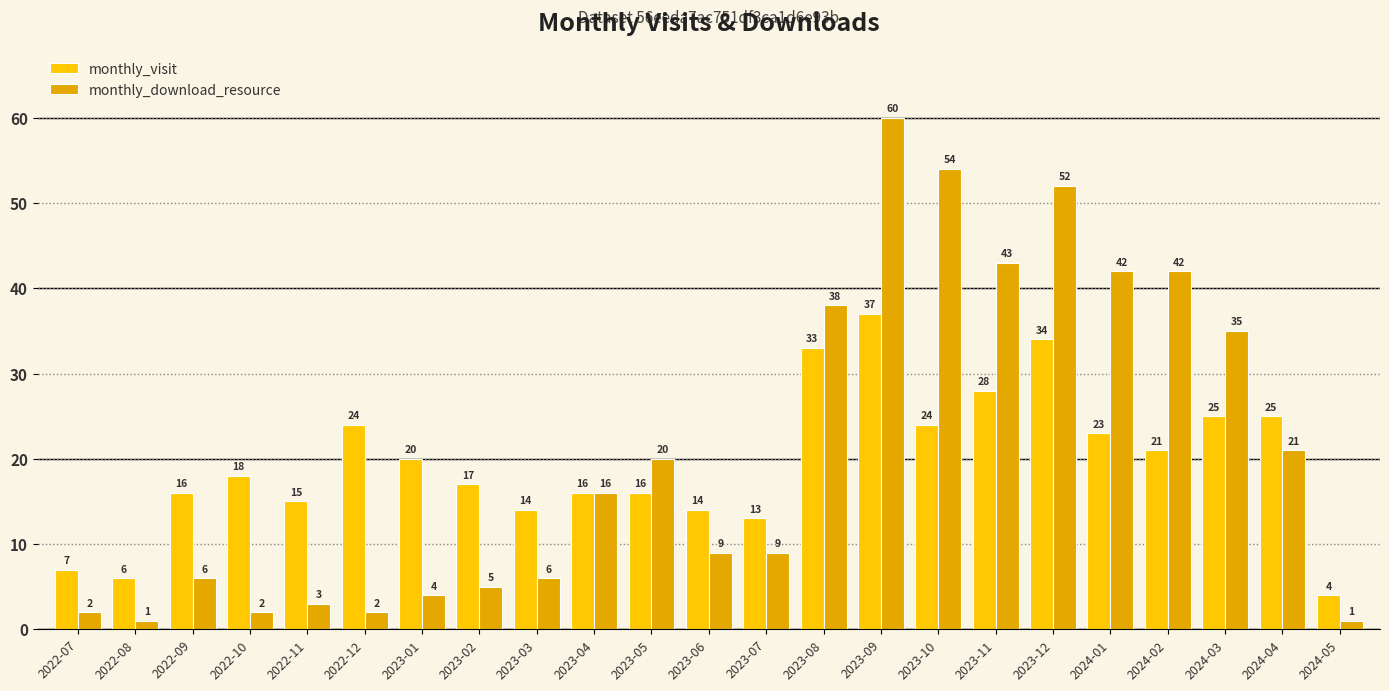

What are all the series names shown in the legend?

monthly_visit, monthly_download_resource